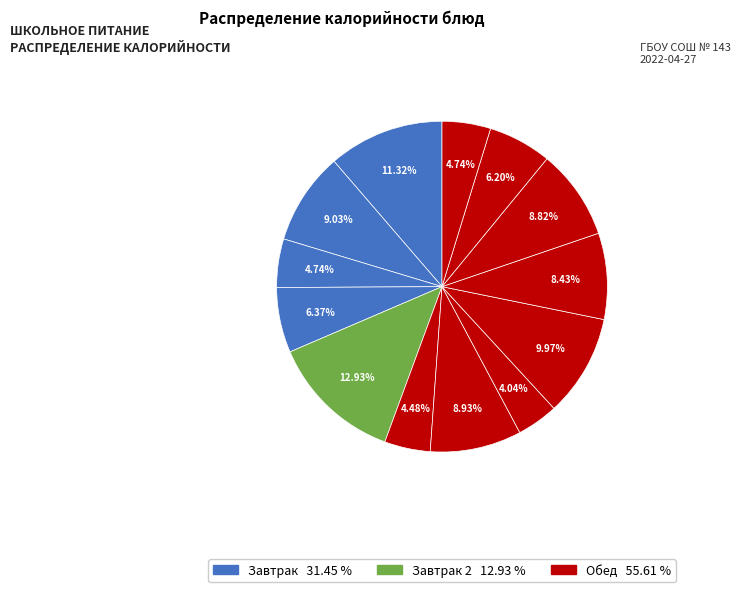

How many slices are in this pie chart?

13